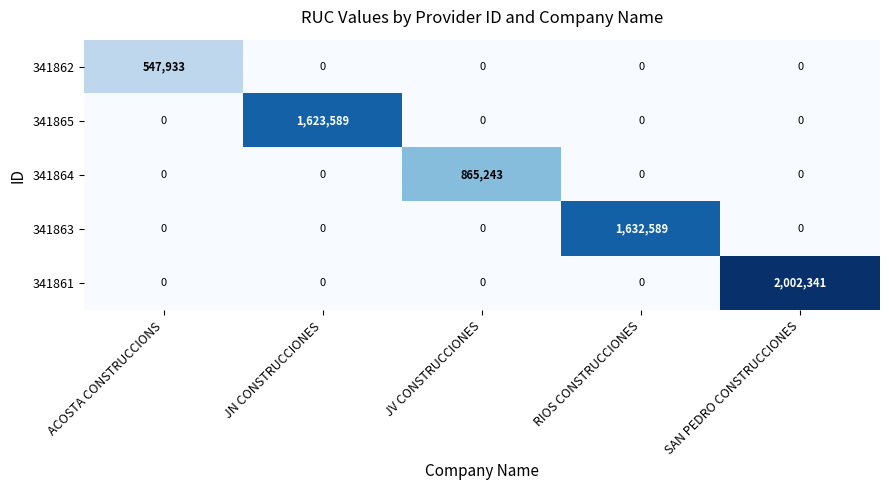

Rank the series by their maximum value, from lowest to highest.

341862, 341864, 341865, 341863, 341861